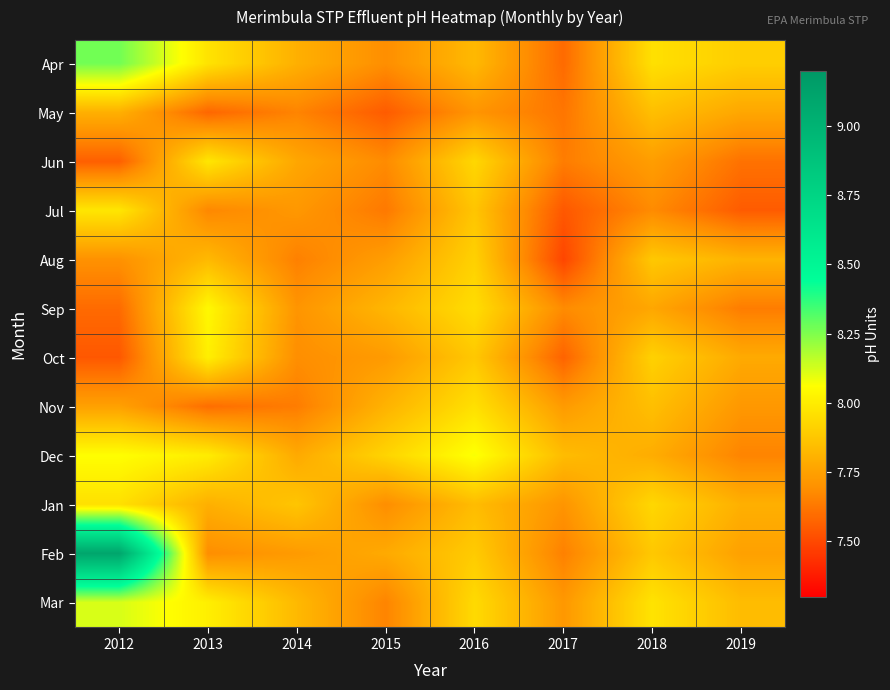

What is the difference between the highest and lowest values at 2017?

0.3